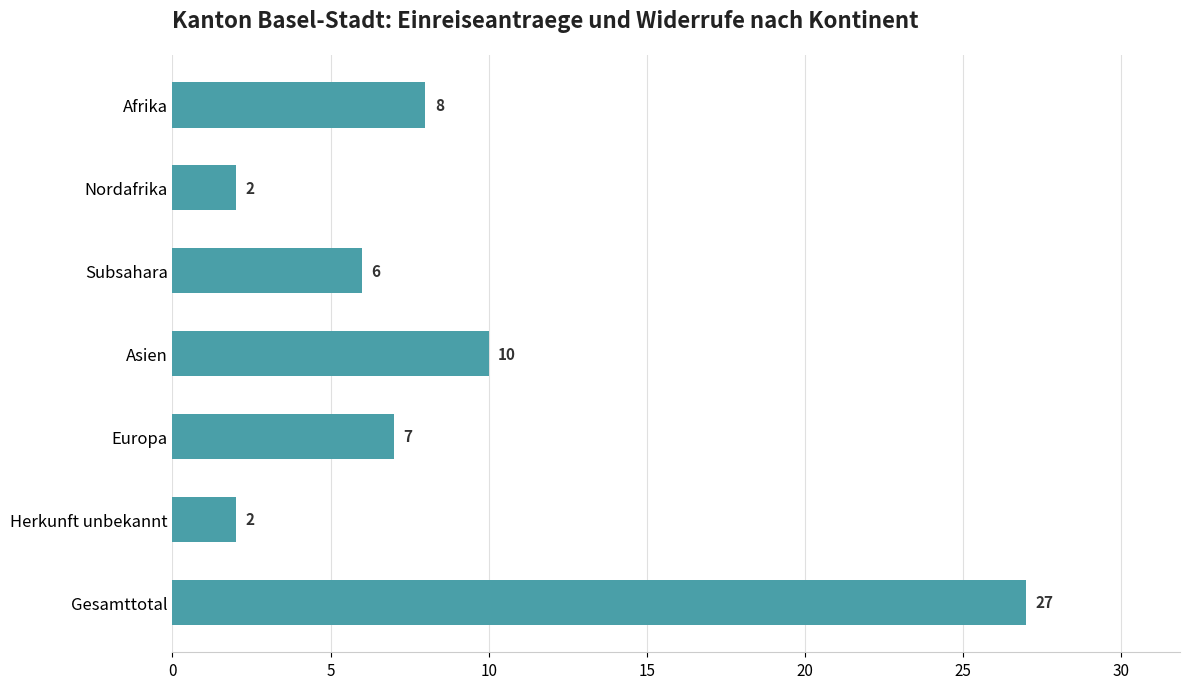

Reading top to bottom, what are all the values shown in this chart?

8	2	6	10	7	2	27